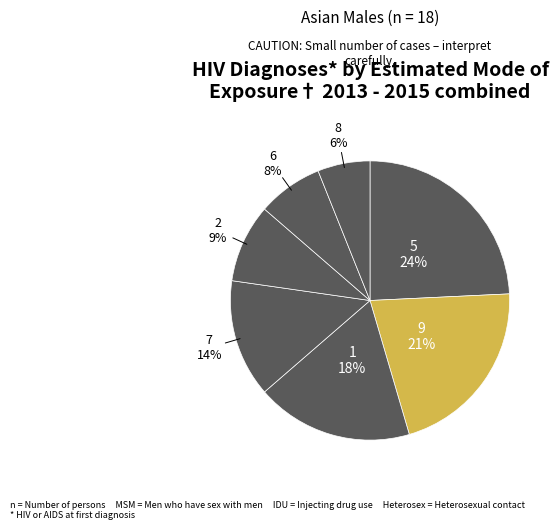

How many slices are in this pie chart?

7